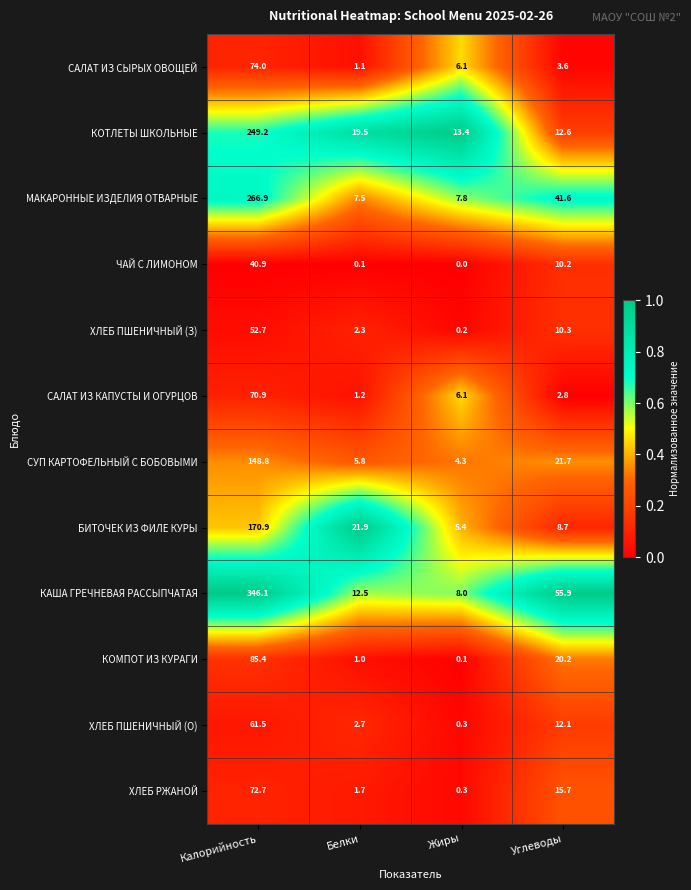

At which category is the sum across all series the highest?

Калорийность